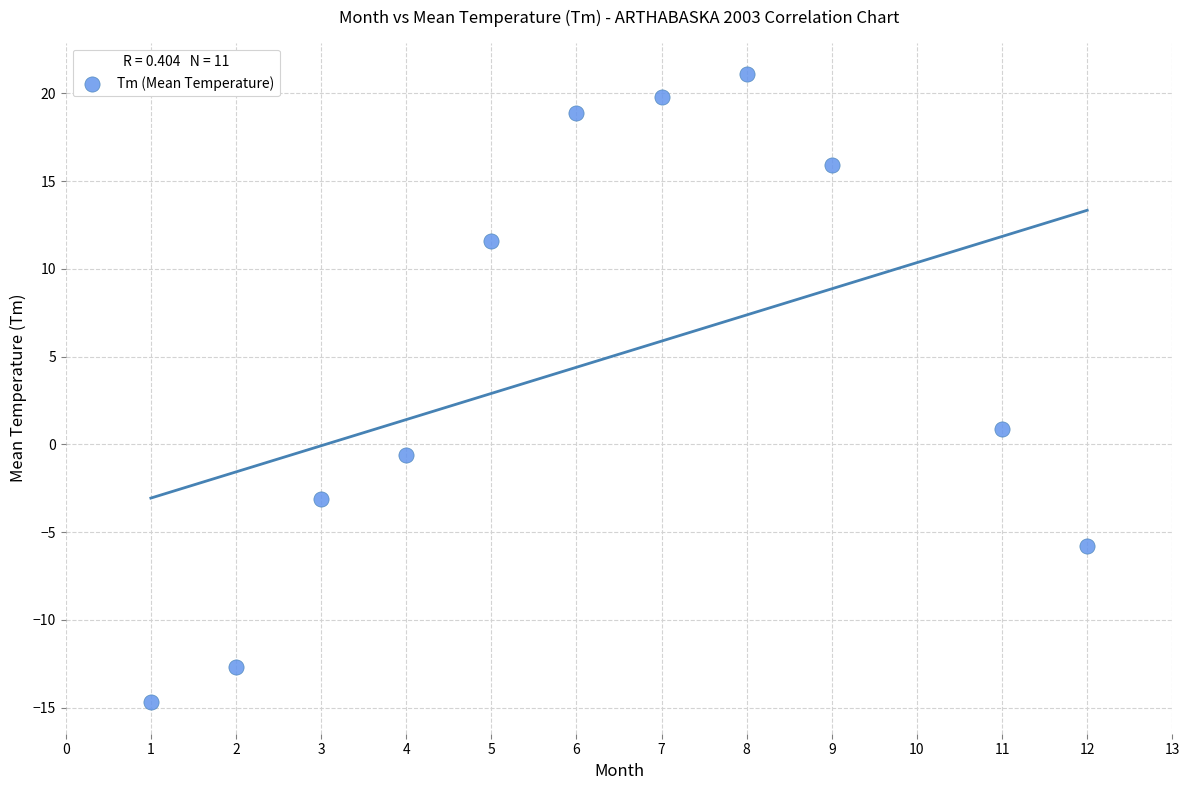

What Y value in the scatter plot is closest to 3?

0.9